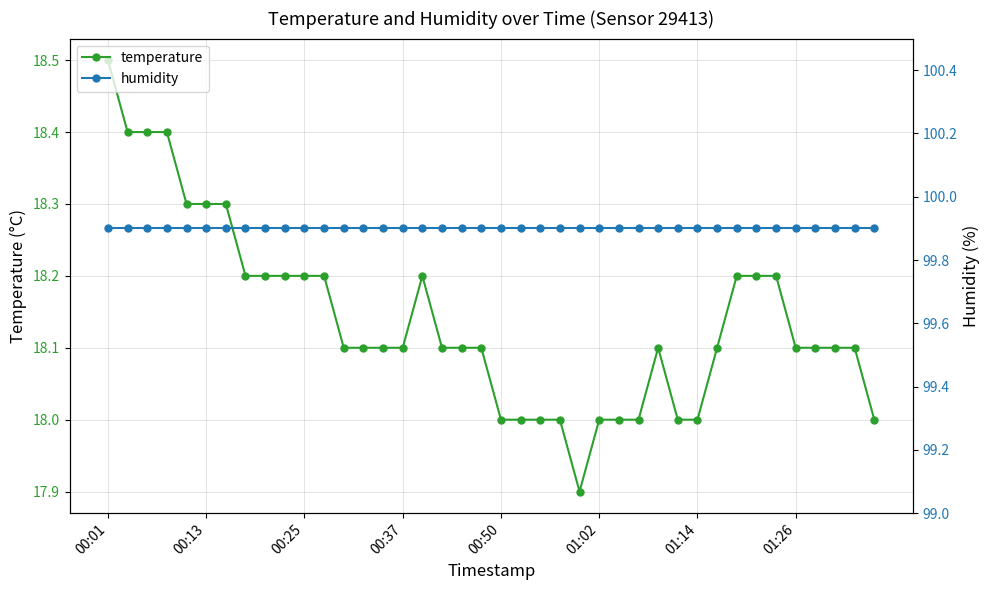

True or false: humidity has more than 2 points higher than both neighbors.

False